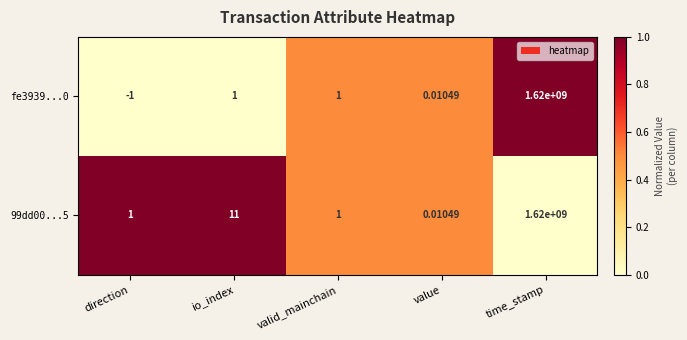

Is the value of 99dd00...5 at value greater than the value of fe3939...0 at valid_mainchain?

No